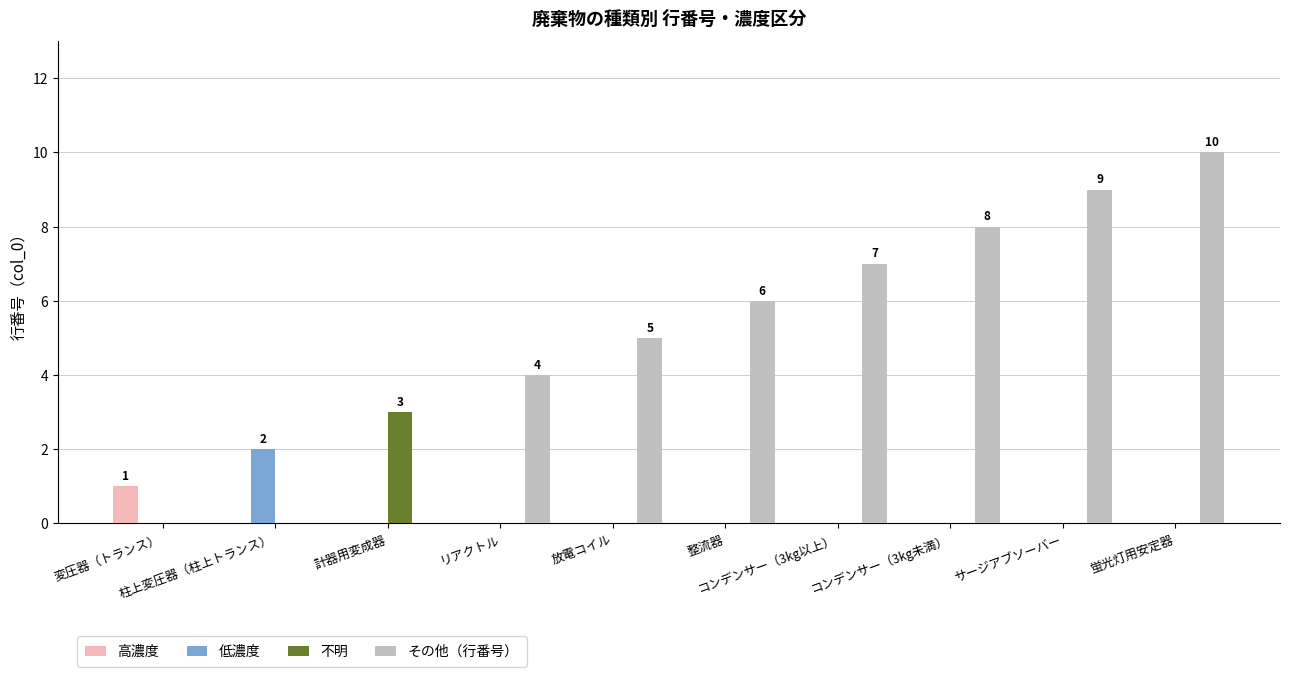

What is the total value across all series at 整流器?

6